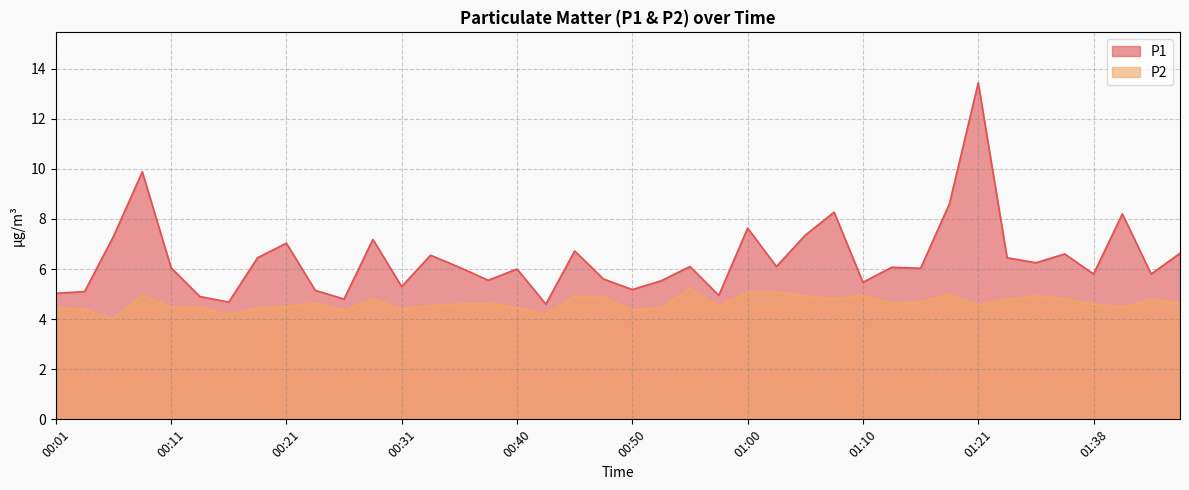

At which category does P1 reach its first local valley?

00:16